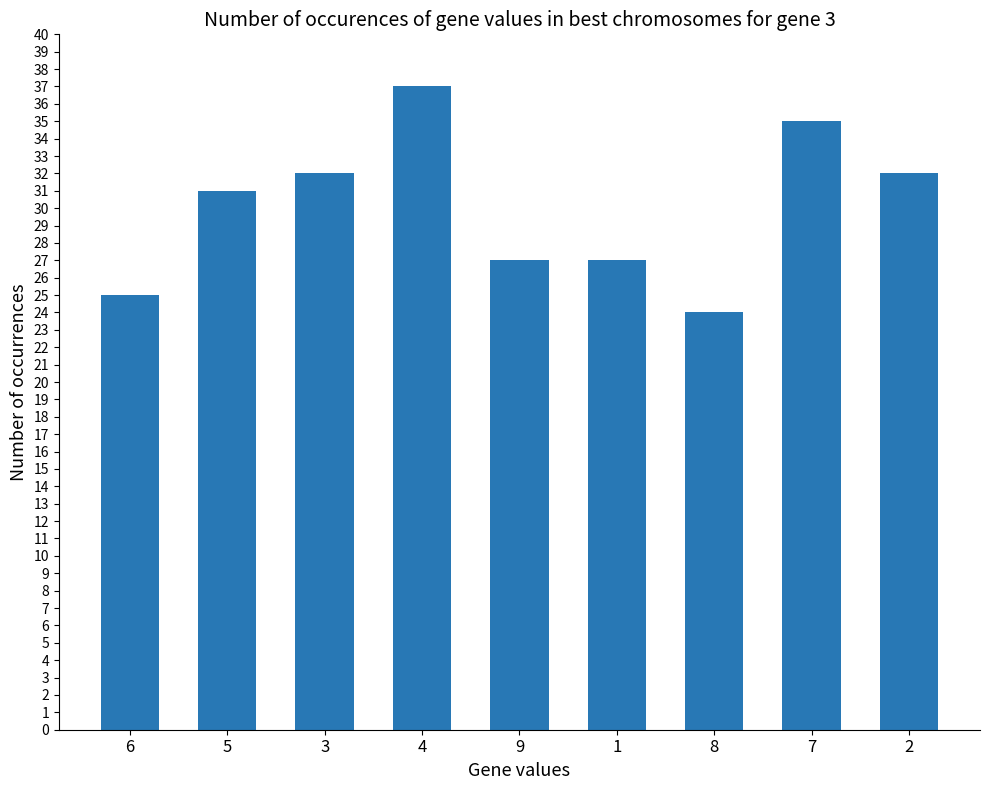

What is the change in value from 4 to 9?

-10